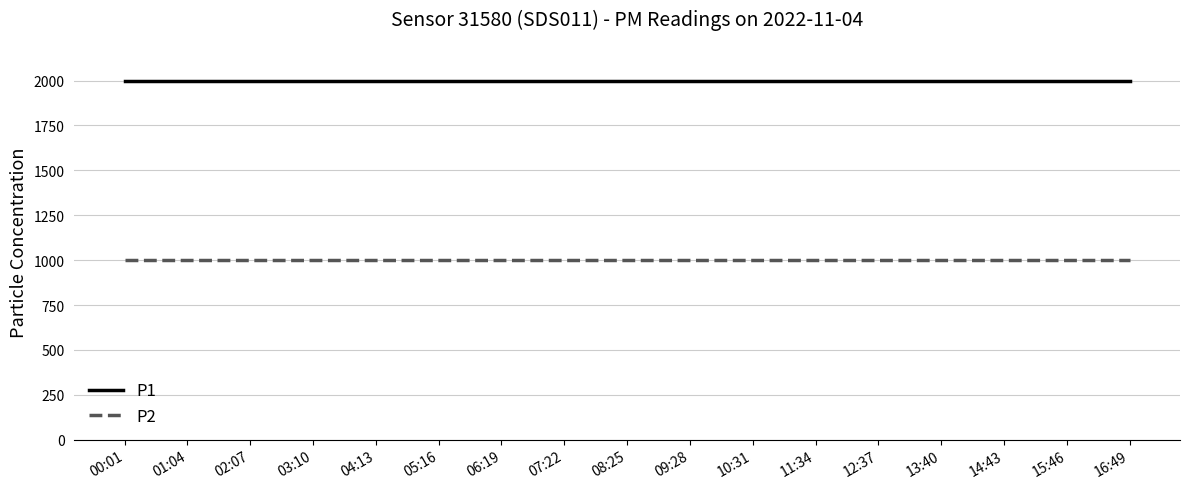

What are all the series names shown in the legend?

P1, P2